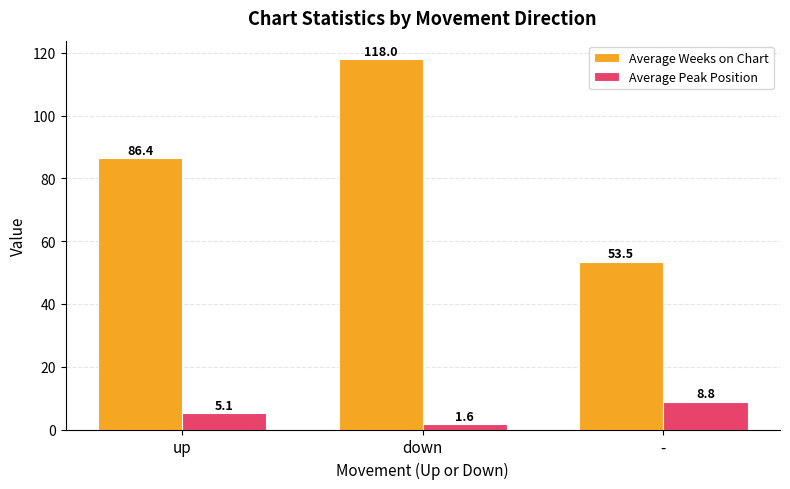

Rank the series by their maximum value, from lowest to highest.

Average Peak Position, Average Weeks on Chart